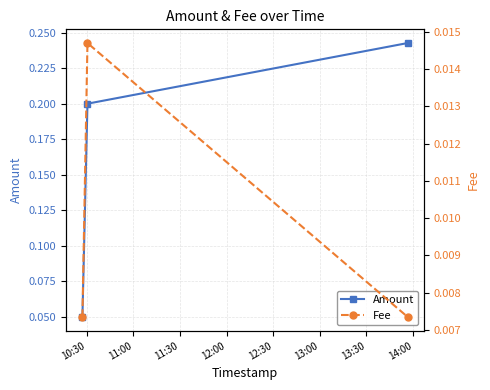

Is the value of Fee at 10:30 greater than the value of Amount at 10:30?

No